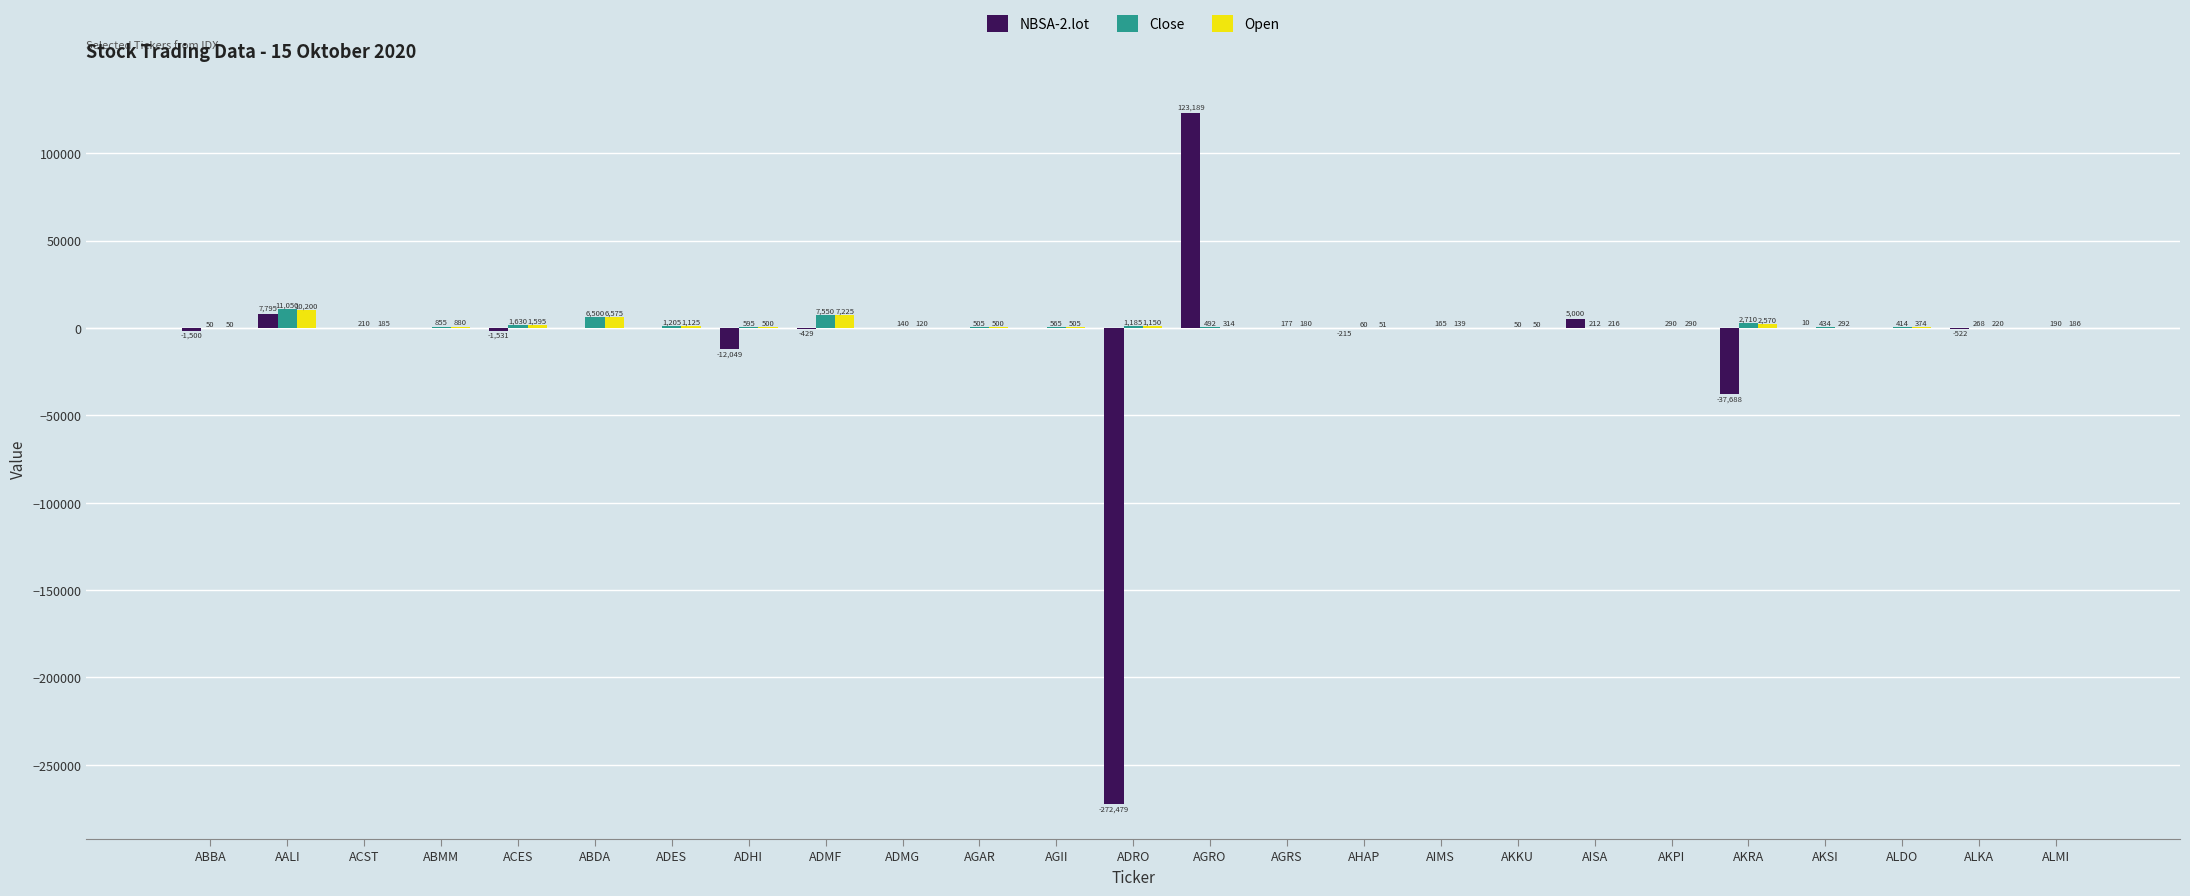

What is the average value of the Close series?

1500